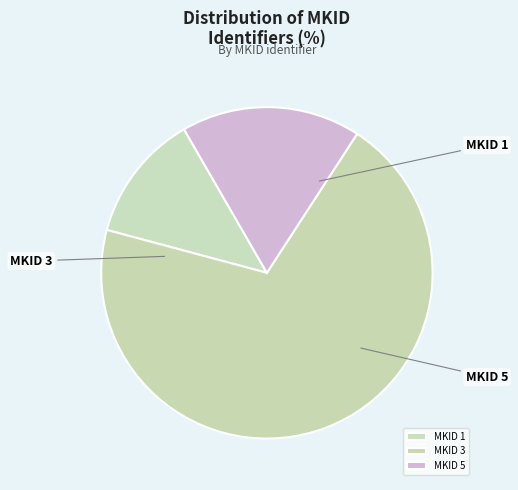

The MKID 3 slice represents 28% of the pie. True or false?

False